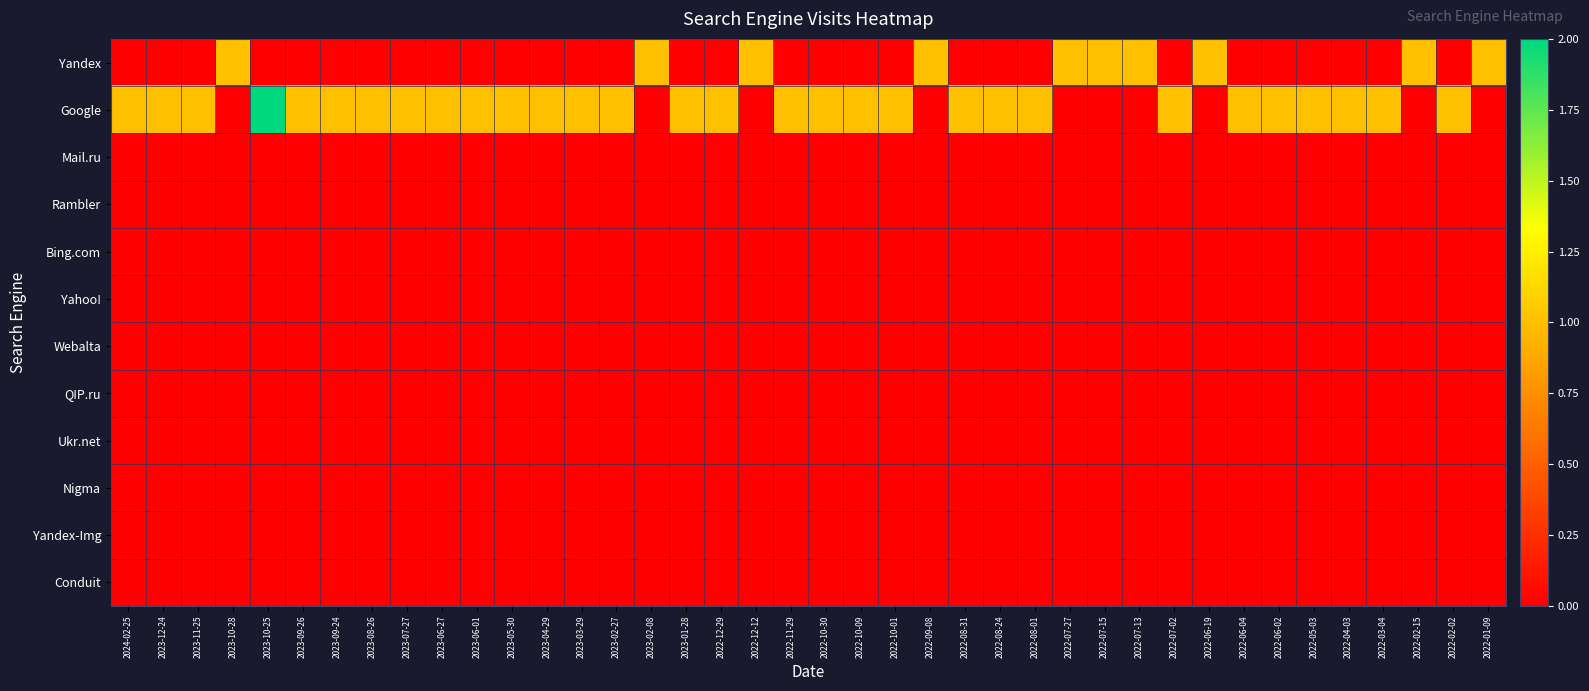

What is the difference between the highest and lowest values at 2023-06-01?

1